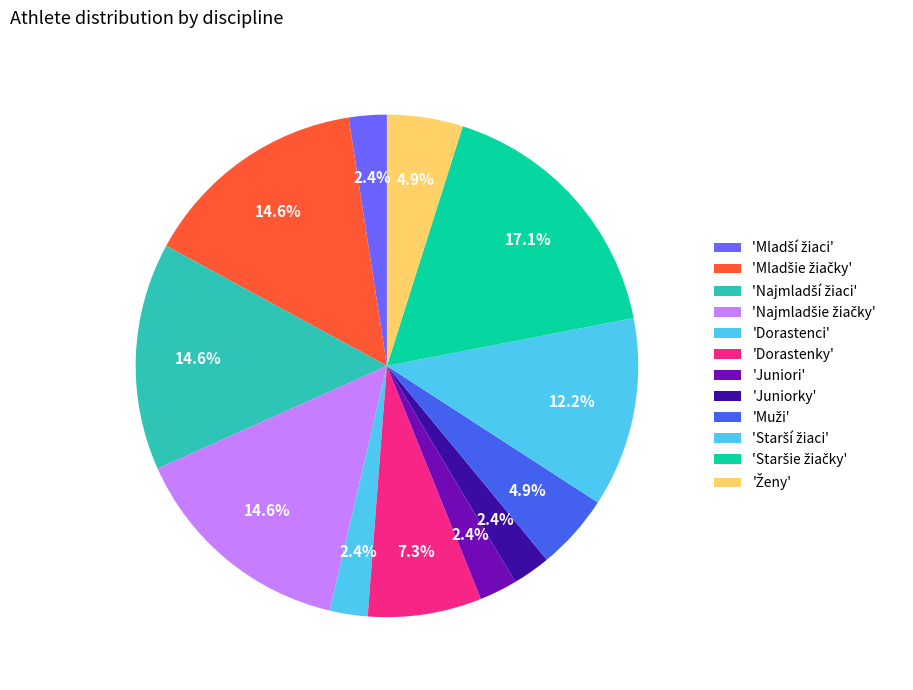

To the nearest percent, what is the average slice percentage?

8%